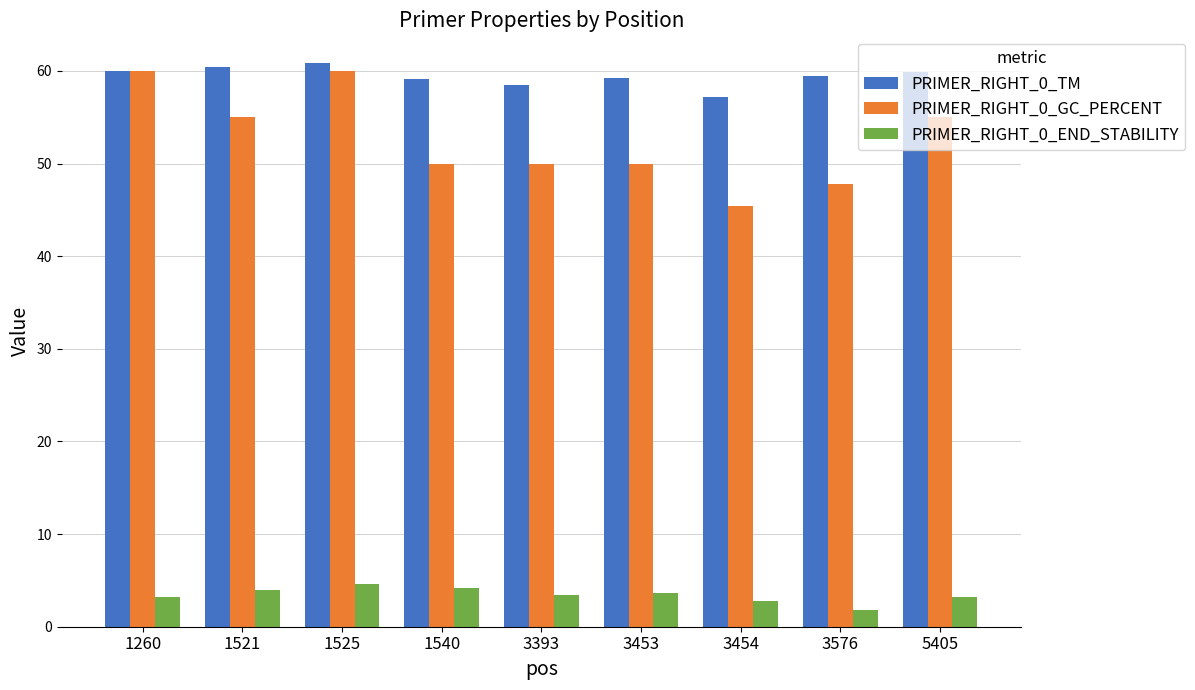

How many bars are there in total?

27